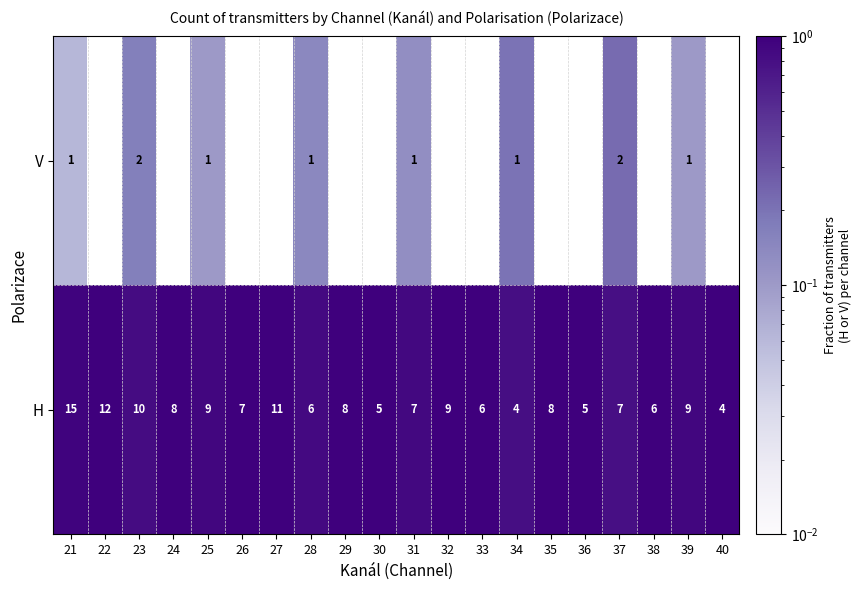

What is the highest value of the H series?

15